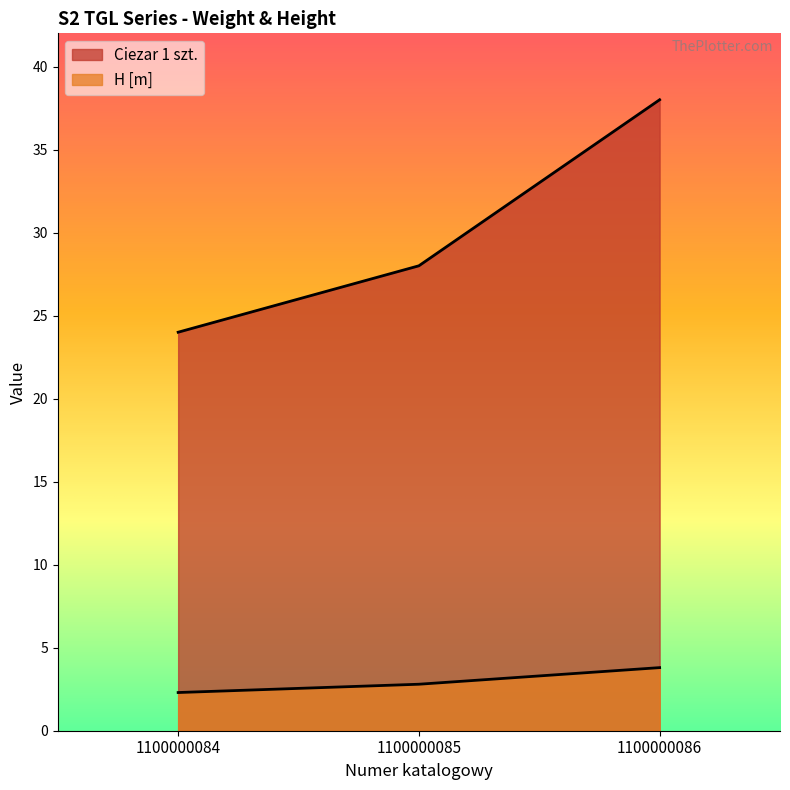

Where is Ciezar 1 szt. nearest to the value 31?

1100000085